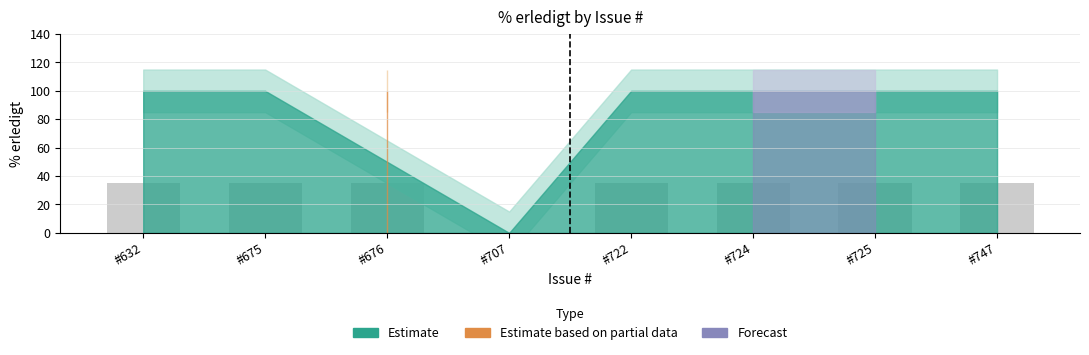

What is the sum of all values?

245